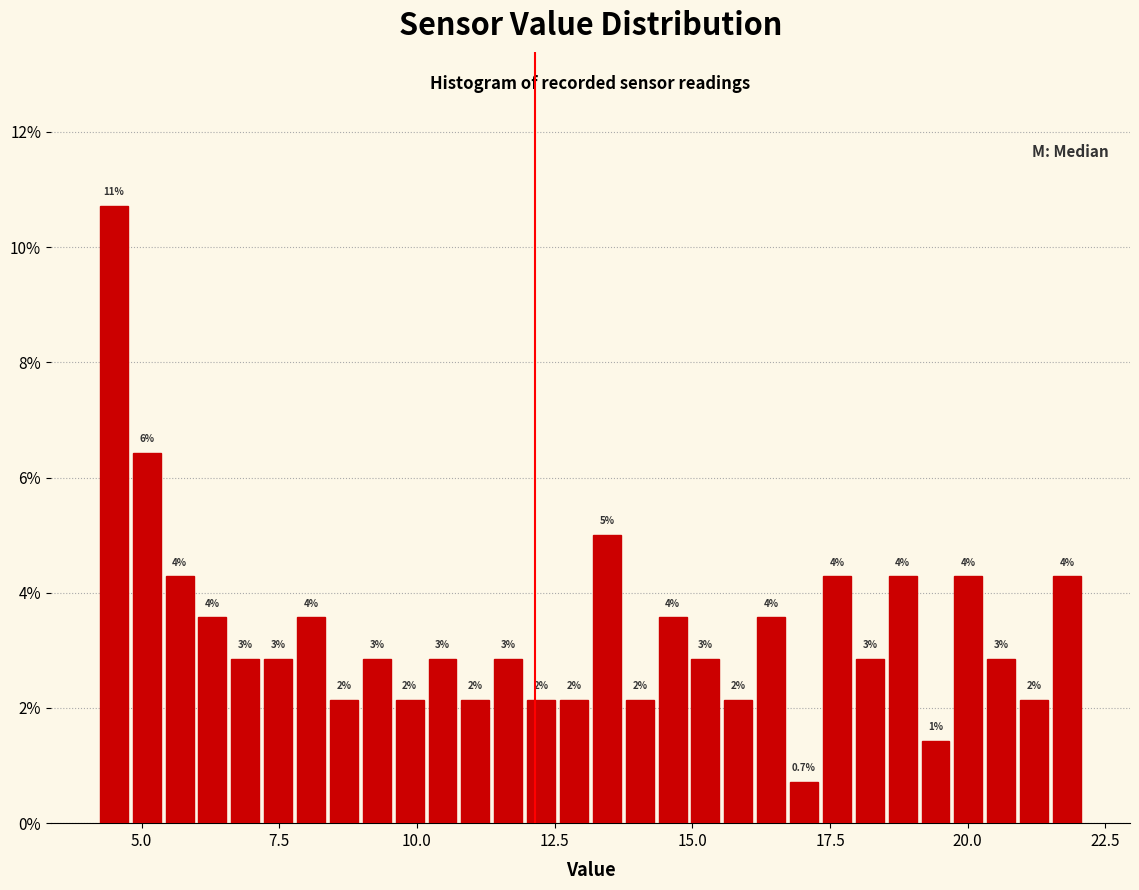

Read against the x-axis, roughly where is the centre of the tallest bar?

4.5